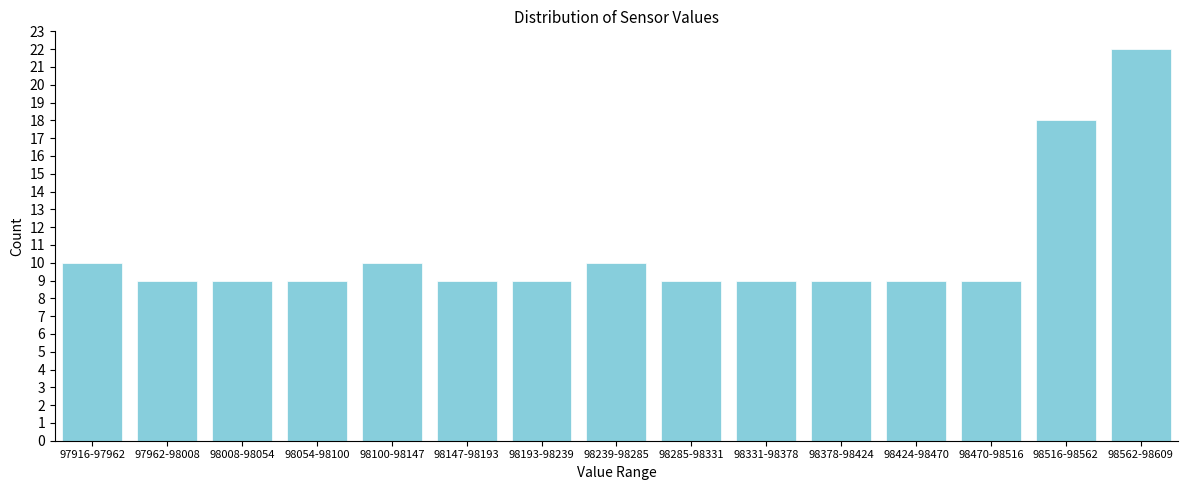

Reading right to left, extract all data points from this chart.

98562-98609=22	98516-98562=18	98470-98516=9	98424-98470=9	98378-98424=9	98331-98378=9	98285-98331=9	98239-98285=10	98193-98239=9	98147-98193=9	98100-98147=10	98054-98100=9	98008-98054=9	97962-98008=9	97916-97962=10